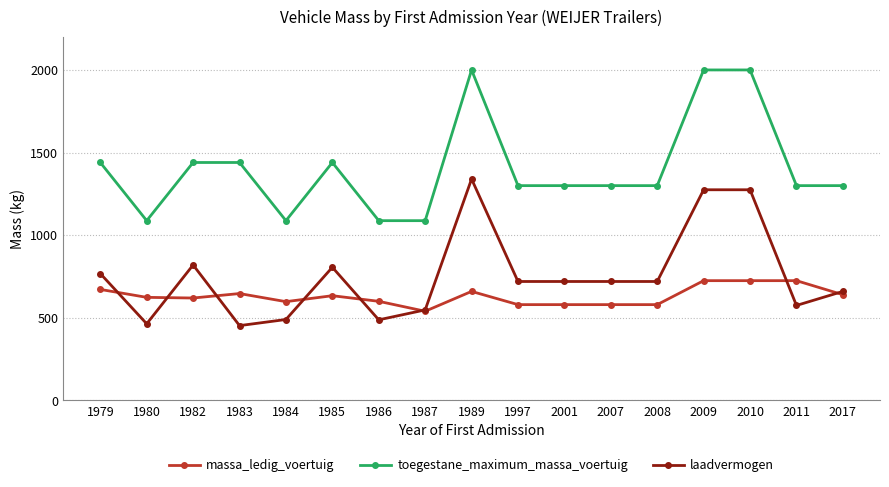

Does the chart display data point markers on the line(s)?

Yes